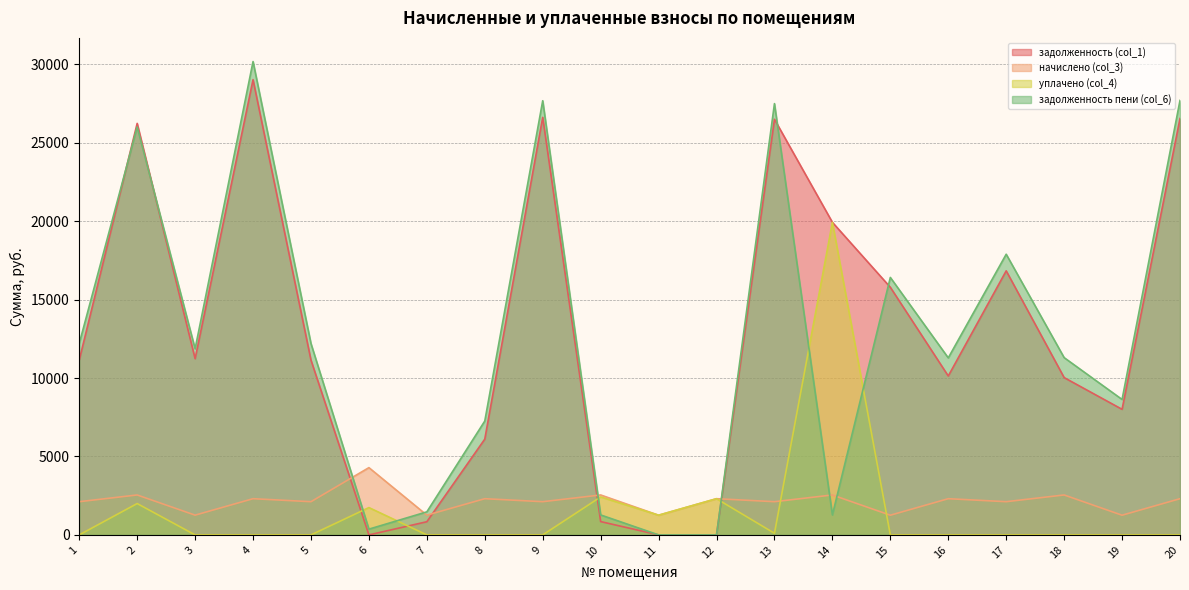

What is the difference between the maximum and minimum values in the задолженность (col_1) series?

29030.4